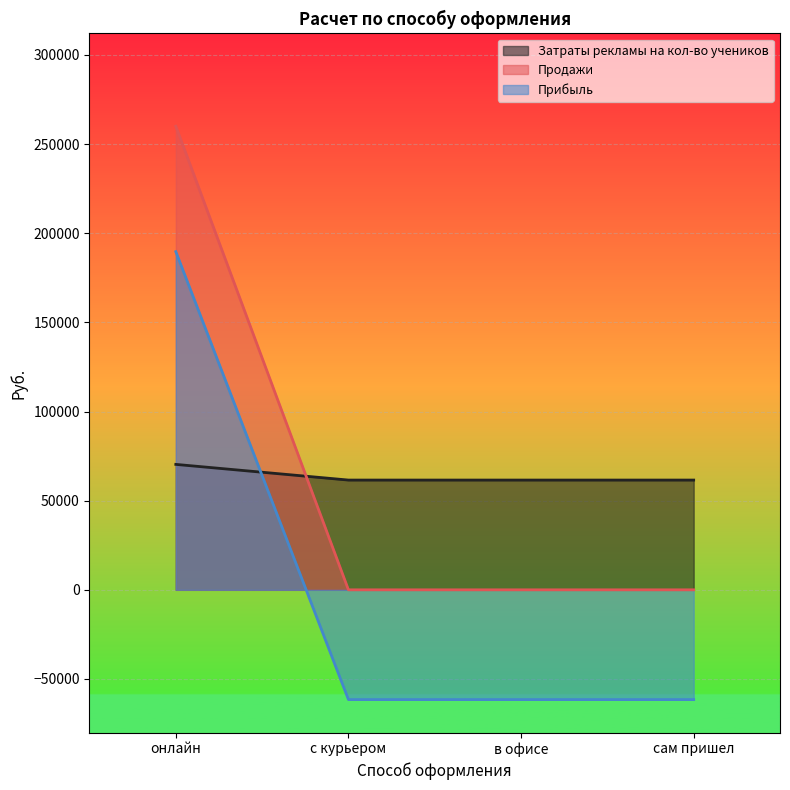

What position from the right is онлайн?

4